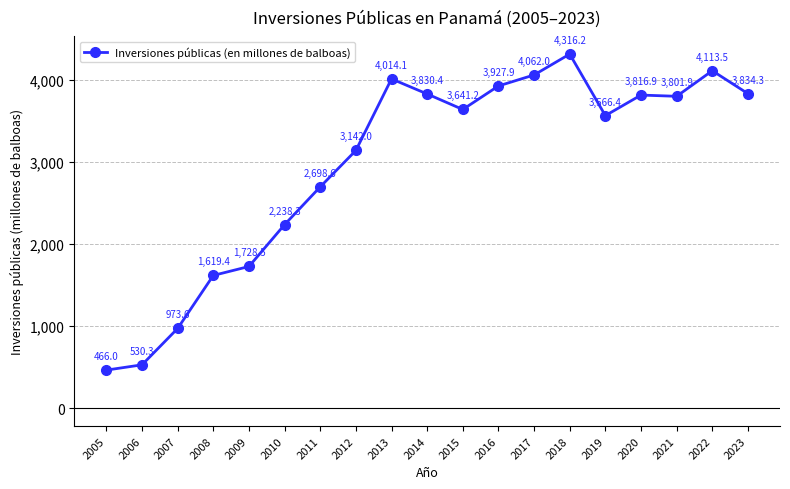

What is the average value?

2964.3